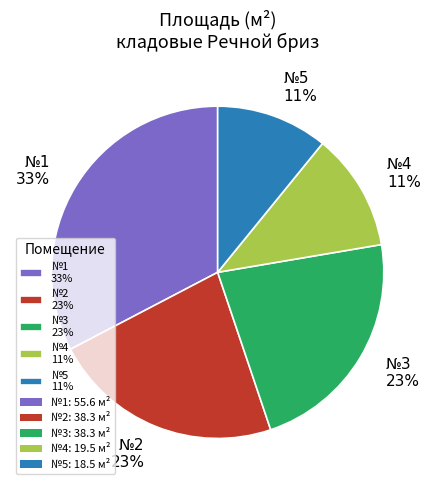

To the nearest percent, what percentage of the pie is №4 11%?

11%